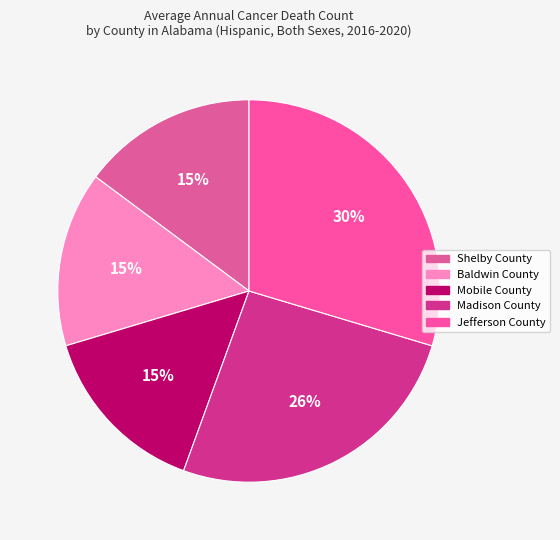

True or false: Madison County accounts for 26% of the total.

True